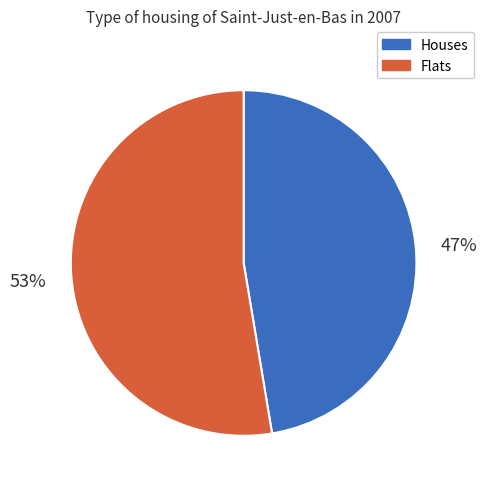

Is there any slice that represents more than half of the pie?

Yes